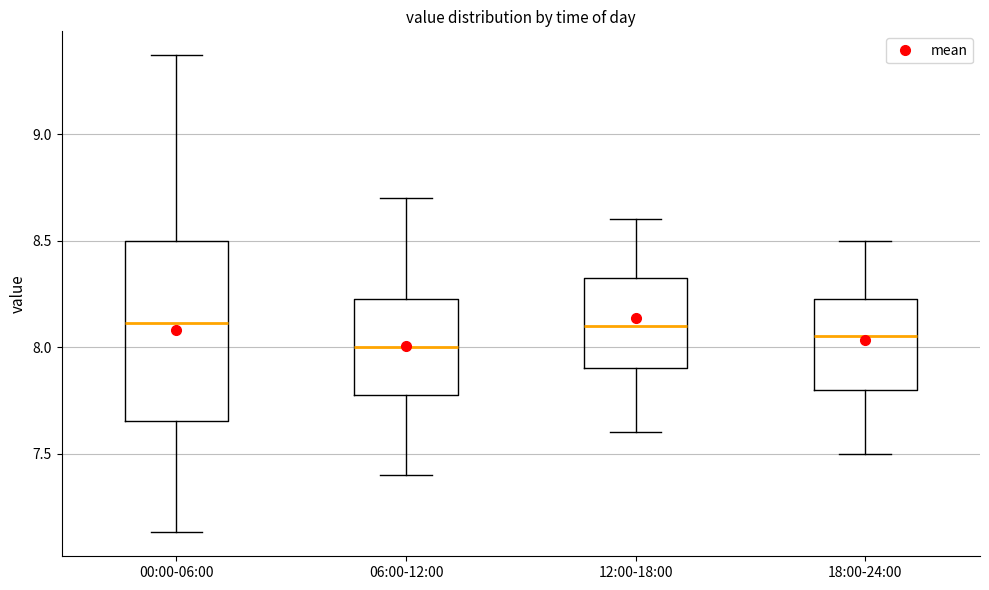

Where is the upper edge of the box for 00:00-06:00 on the y-axis? The values are not printed on the chart, so give them approximately, as read against the axis.

8.50